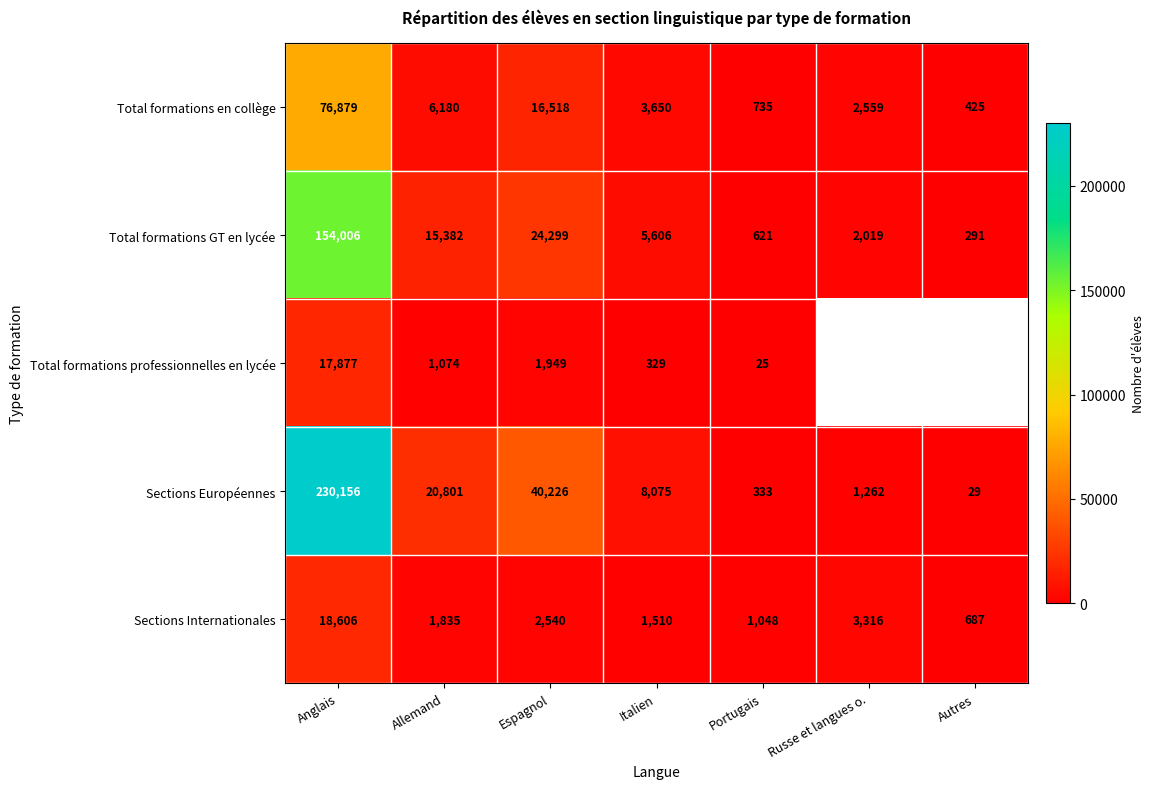

What is the difference between the maximum and minimum values in the Sections Européennes series?

230127